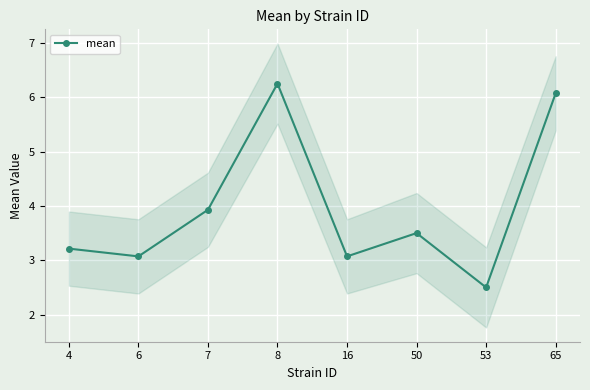

What is the value of the 5th point from the left?

3.1